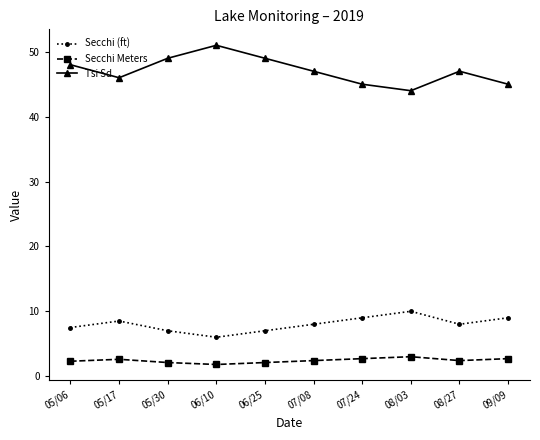

What is the sum of the Tsi Sd values at 05/17 and 07/08?

93.0